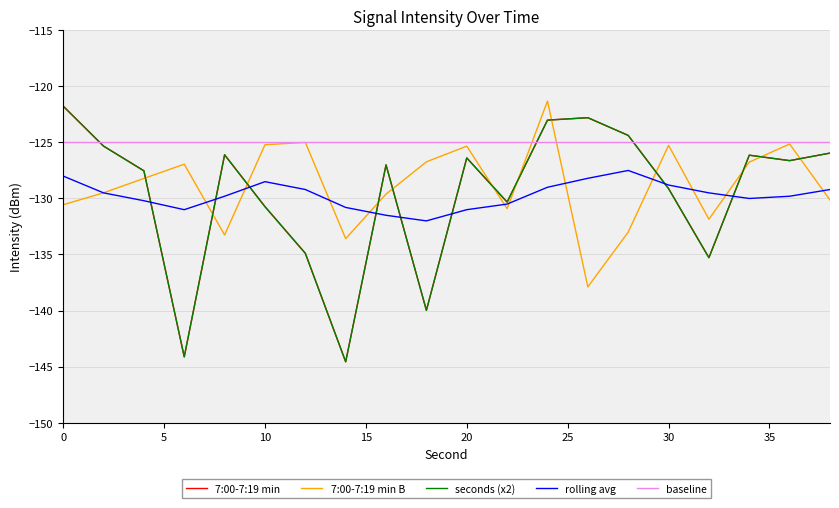

How many interior local peaks does the 7:00-7:19 min B series have?

6